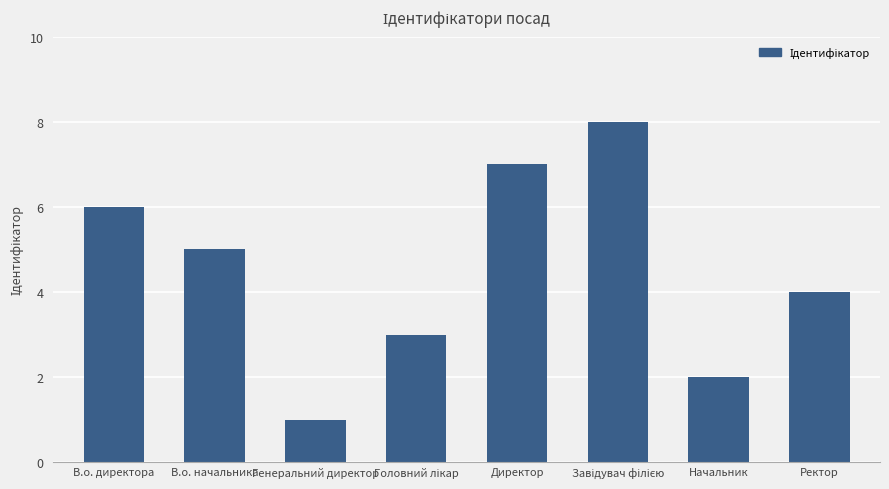

What is the sum of all values?

36